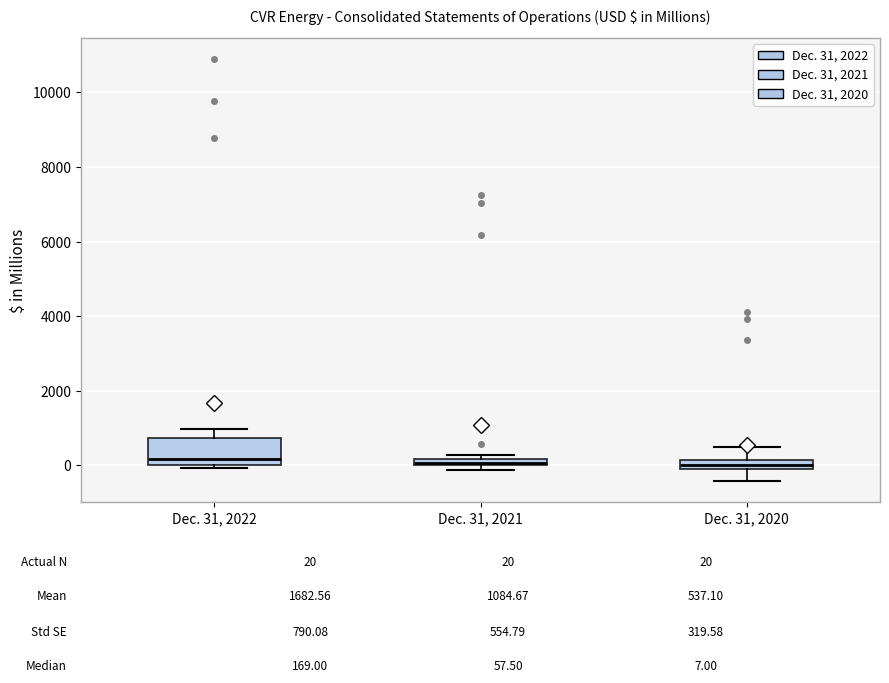

Where is the lower edge of the box for Dec. 31, 2022 on the y-axis? The values are not printed on the chart, so give them approximately, as read against the axis.

0